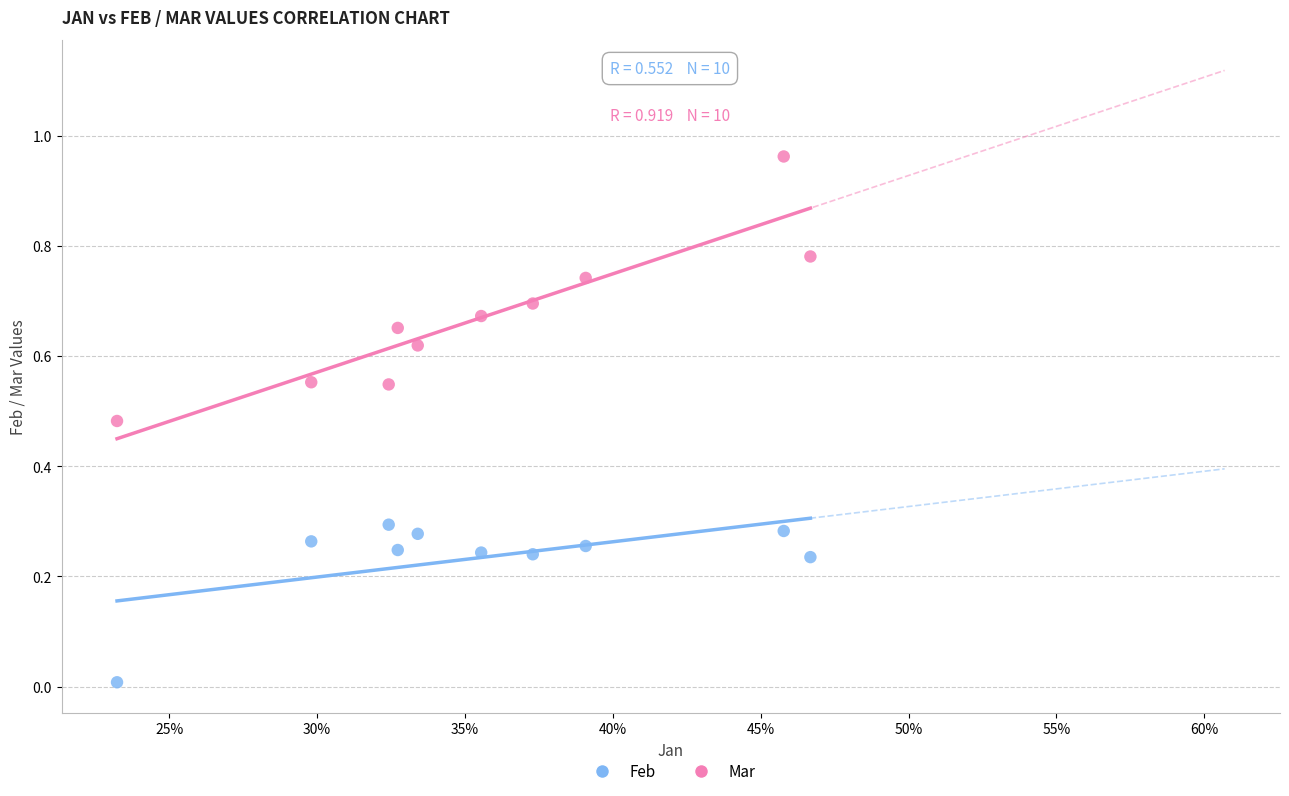

Which series has the widest spread of Y values?

Mar